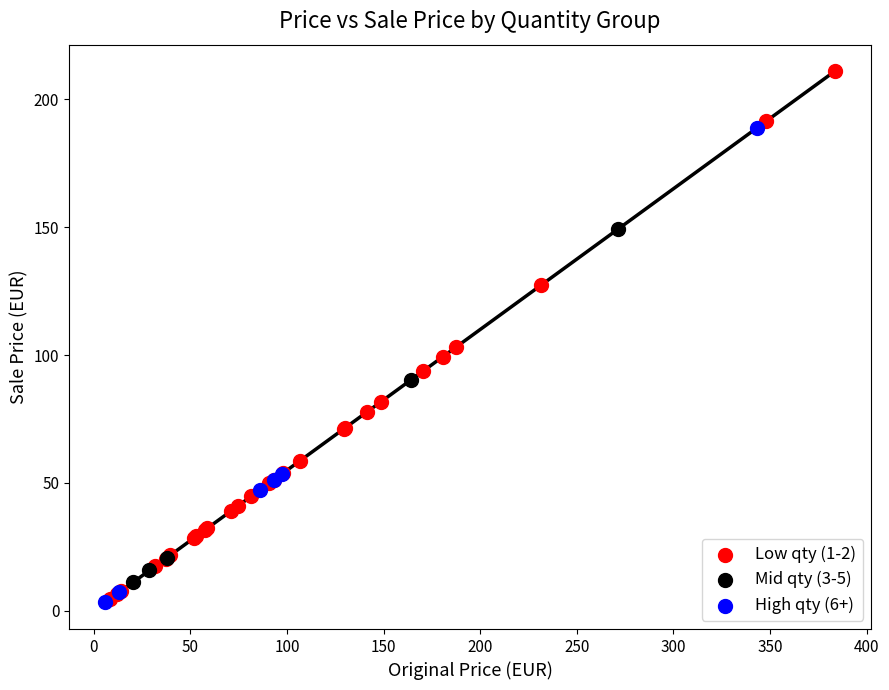

Which series reaches the maximum Y coordinate?

Low qty (1-2)